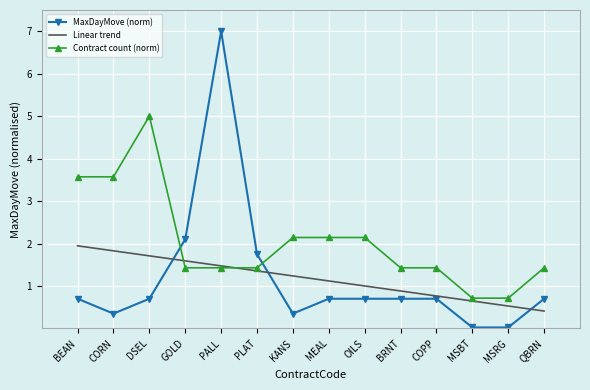

The MaxDayMove (norm) series shows 1.8 at PLAT. True or false?

True